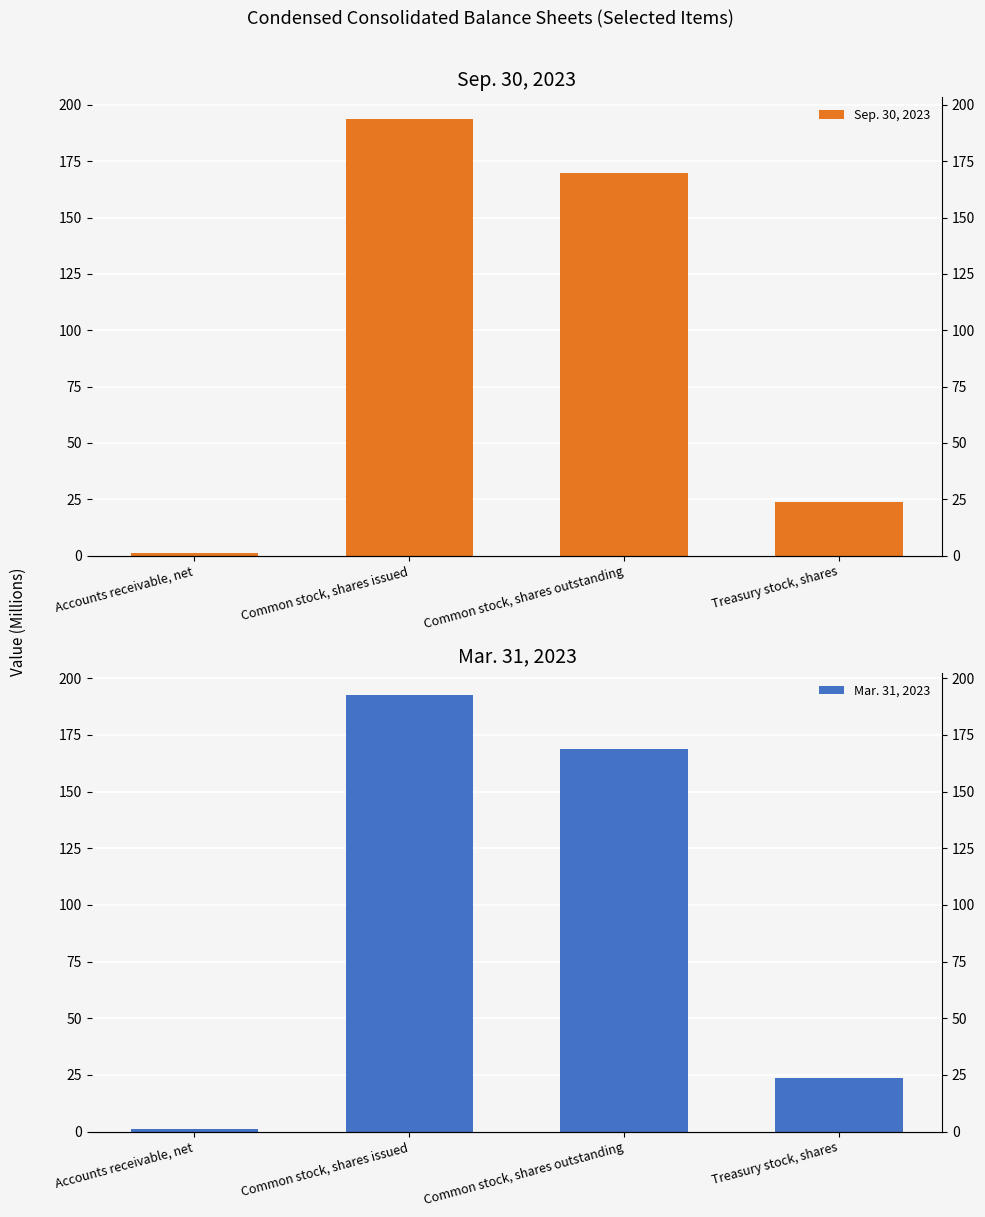

What is the spread (max minus min) of values at Common stock, shares issued?

1.1